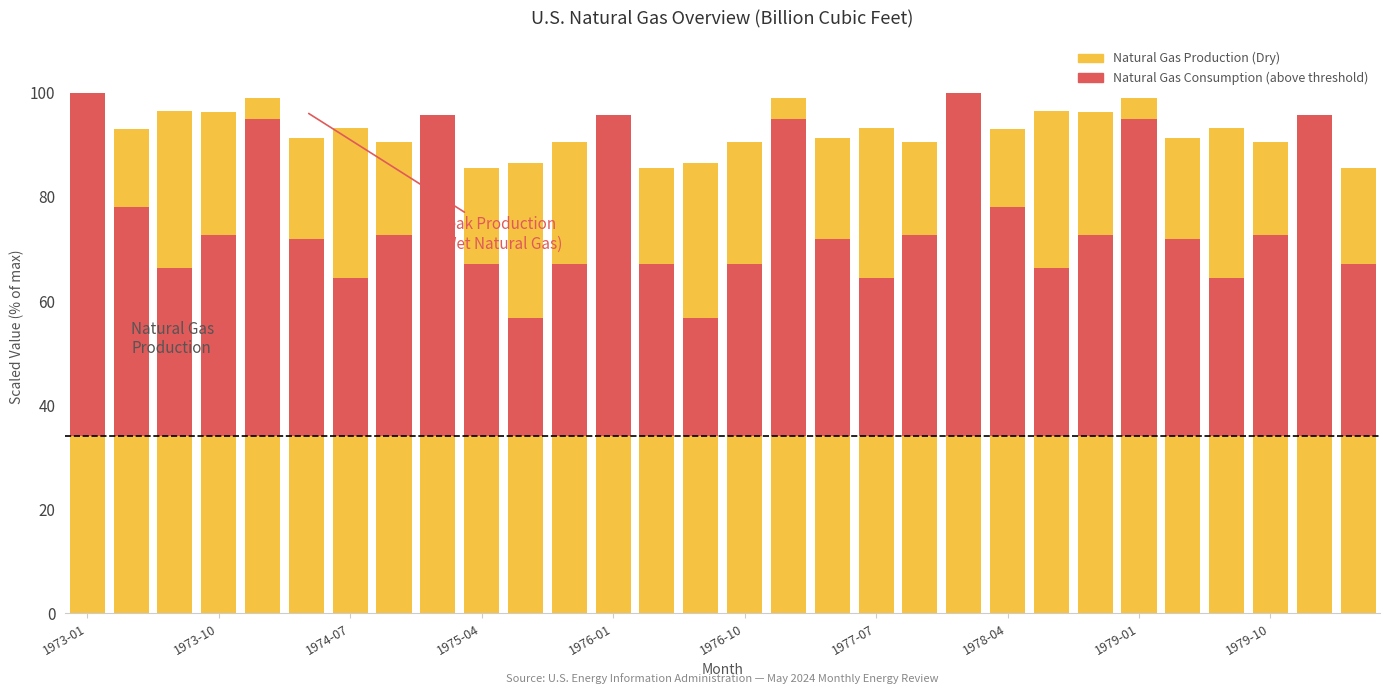

List the series in order of their peak value, lowest first.

Natural Gas Consumption (above threshold), Natural Gas Production (Dry)